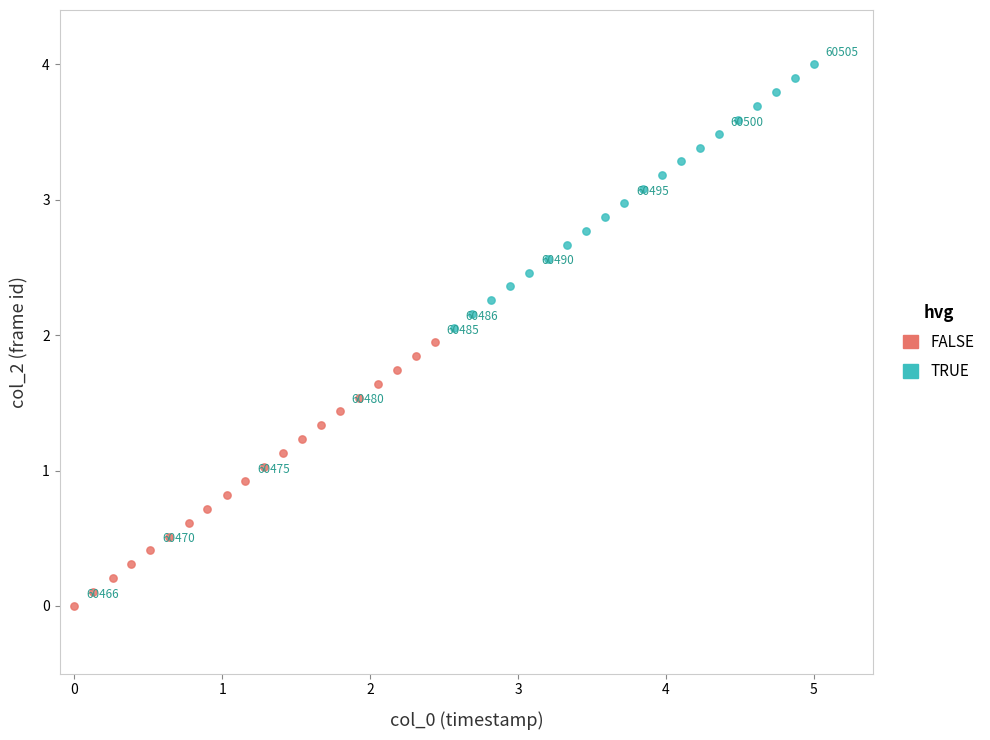

Which series contains the highest Y value?

TRUE